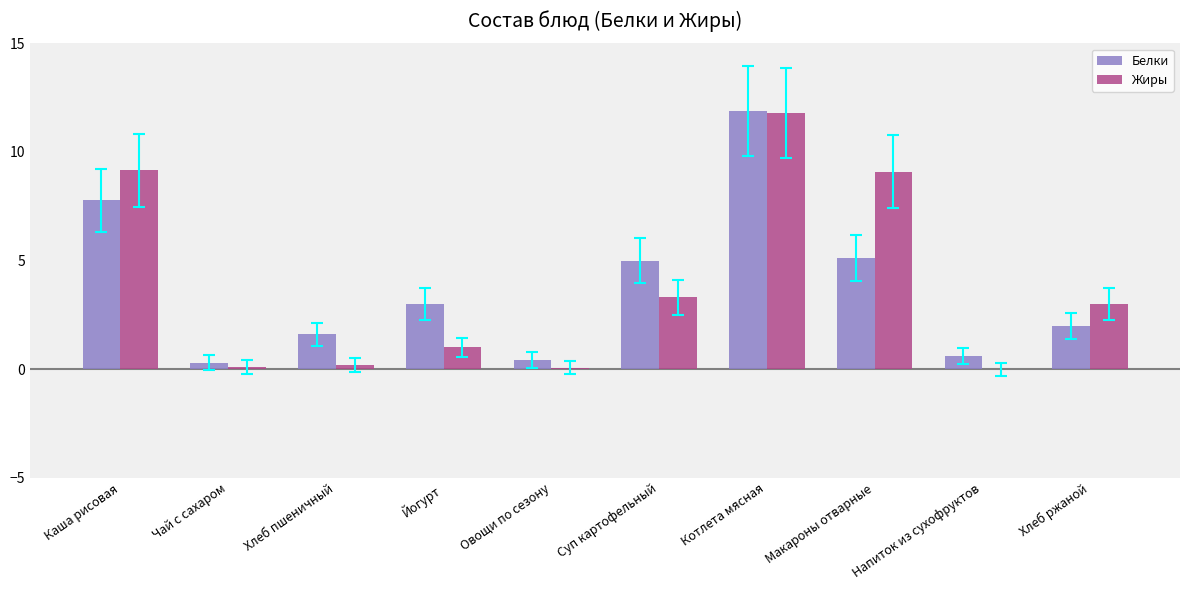

What is the greatest value displayed?

11.9